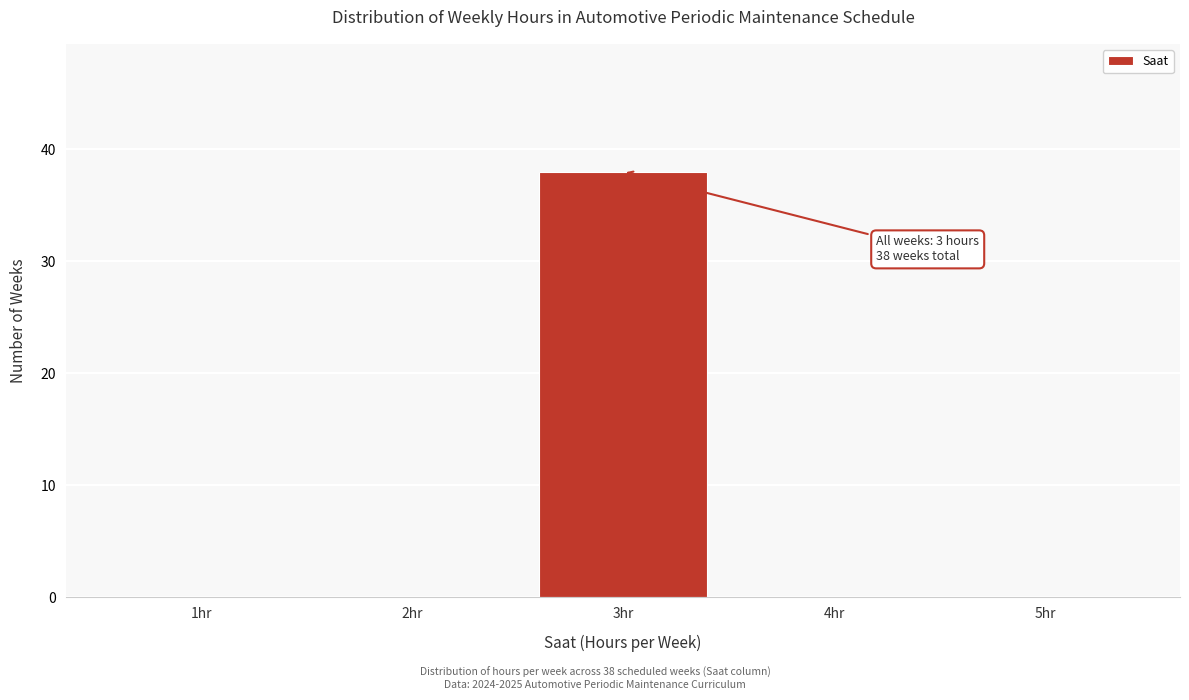

Reading left to right, what are all the values shown in this chart?

1hr=0	2hr=0	3hr=38	4hr=0	5hr=0